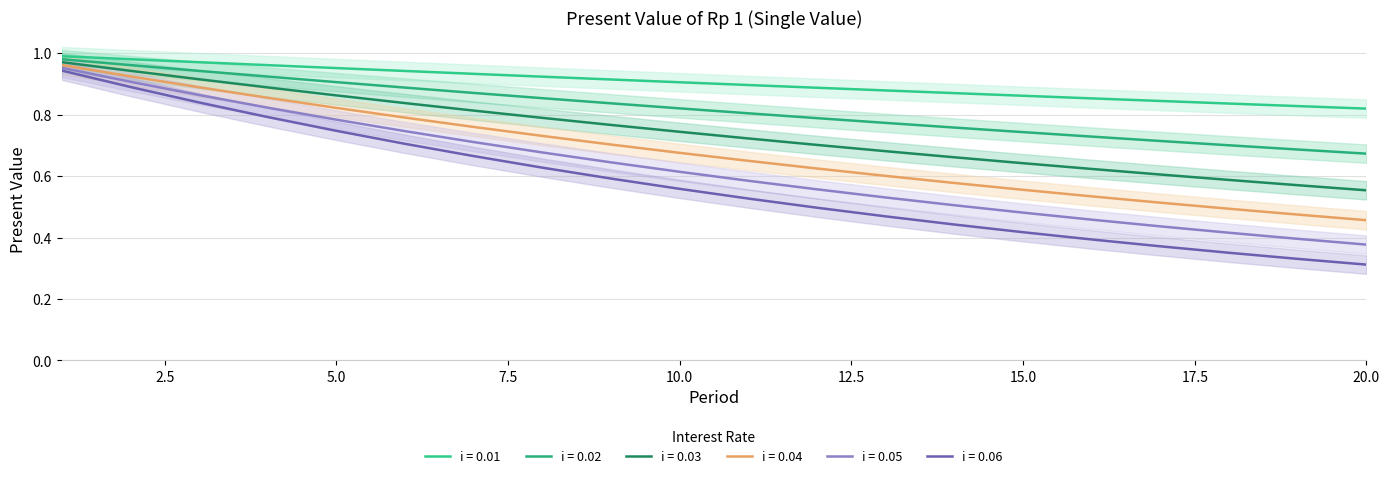

What is the maximum value shown in the chart?

1.0